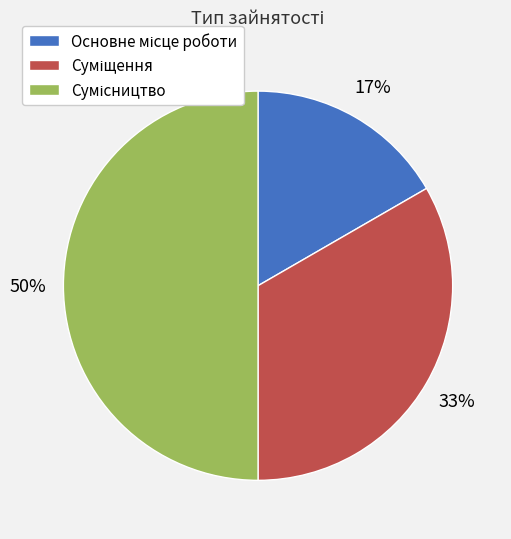

To the nearest percent, what is the difference between the largest and smallest slice percentages?

33%